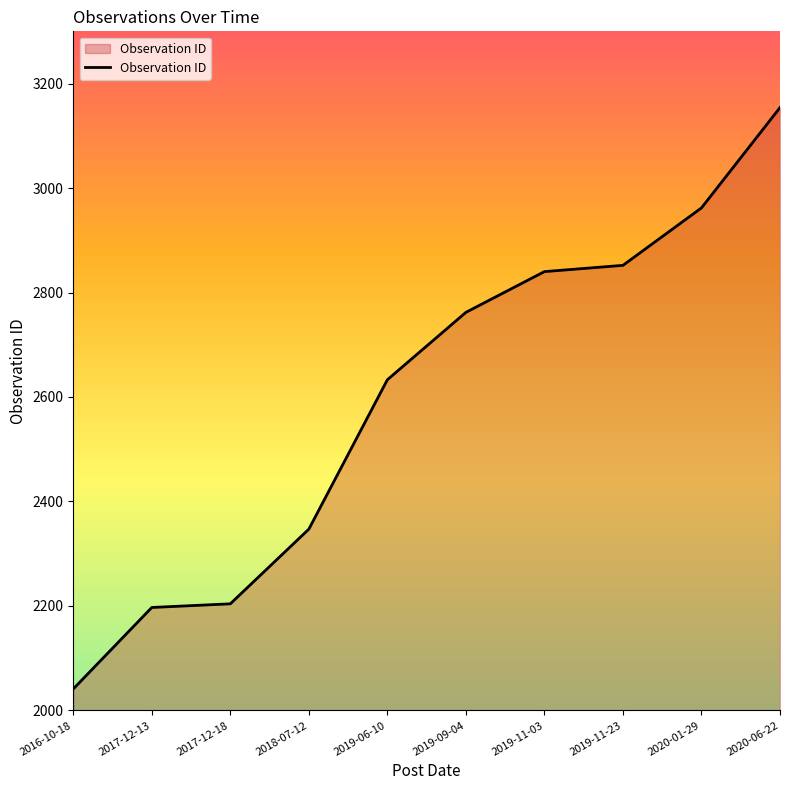

Where is the data nearest to the value 2597?

2019-06-10